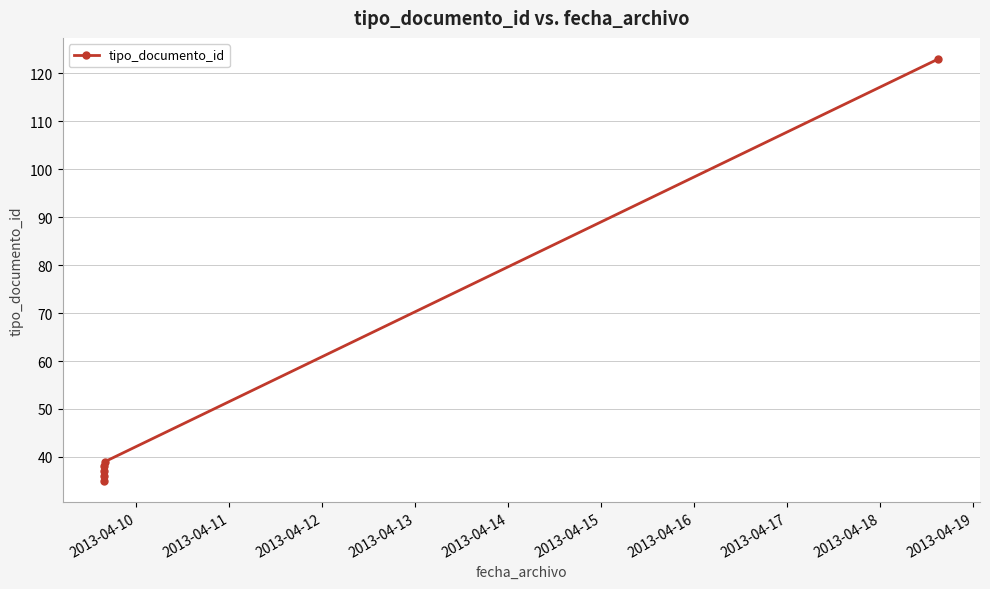

The chart shows a value of 209 at 2013-04-15. True or false?

False